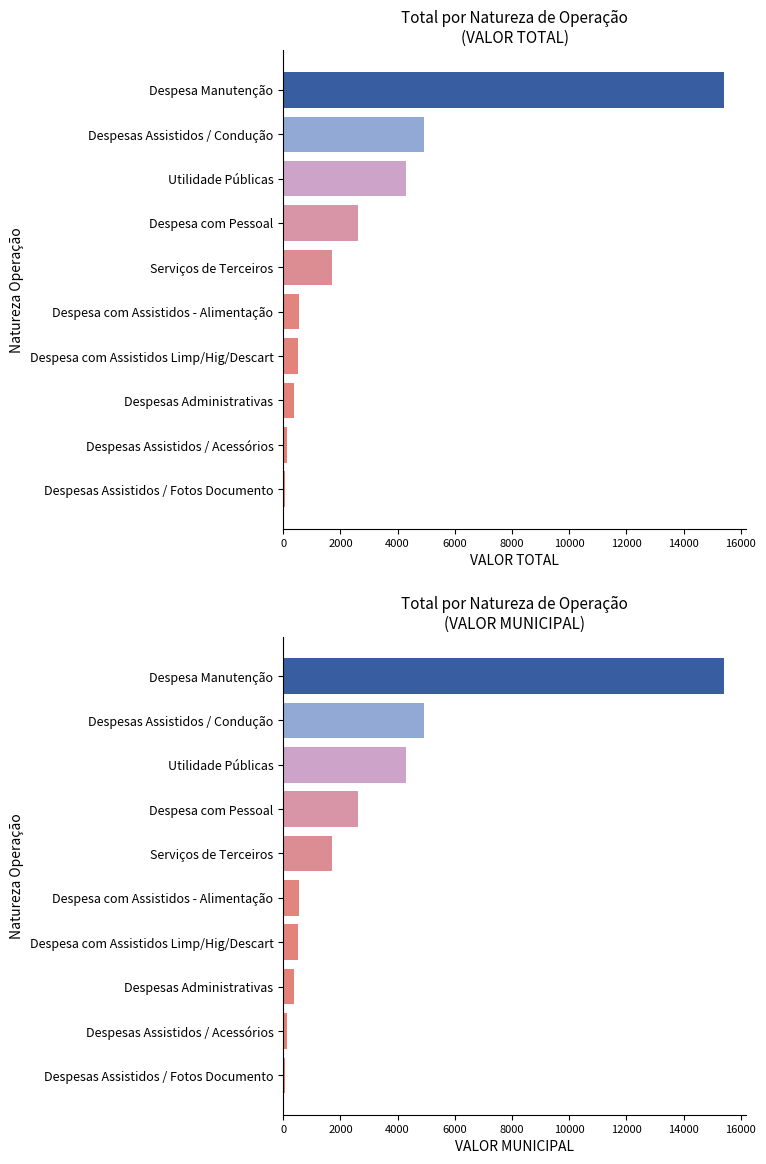

List the series in order of their peak value, highest first.

VALOR TOTAL, VALOR MUNICIPAL